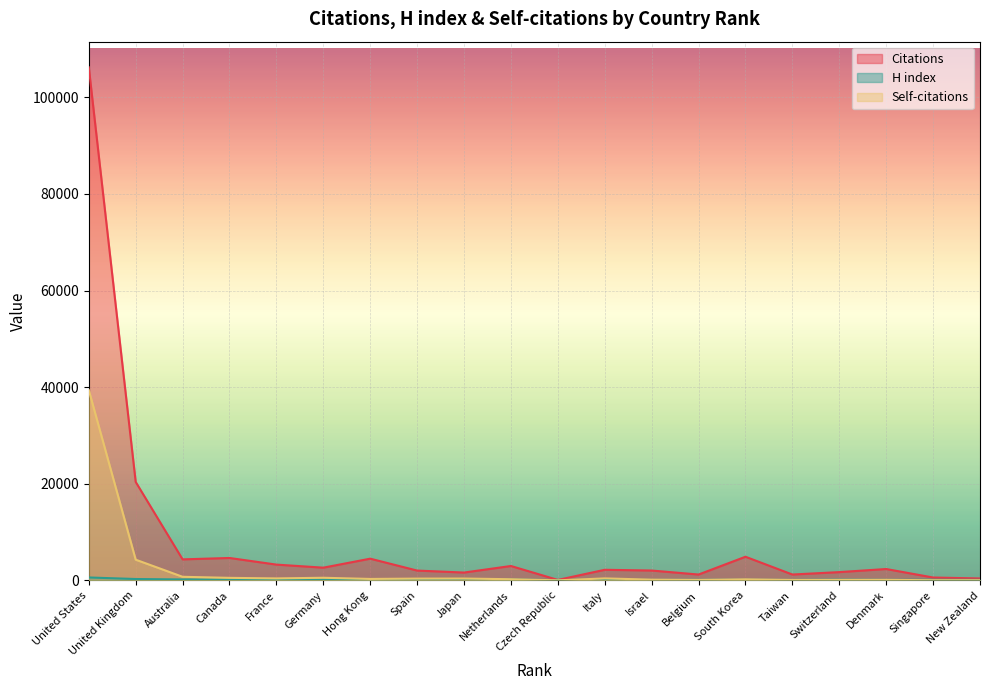

What position from the right is Netherlands?

11